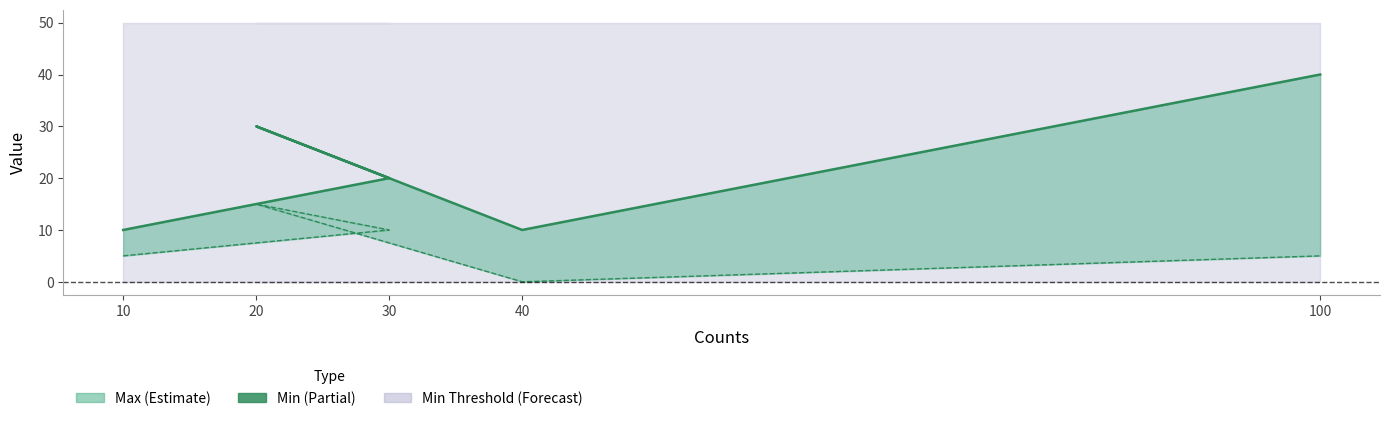

How many lines are shown in the chart?

2